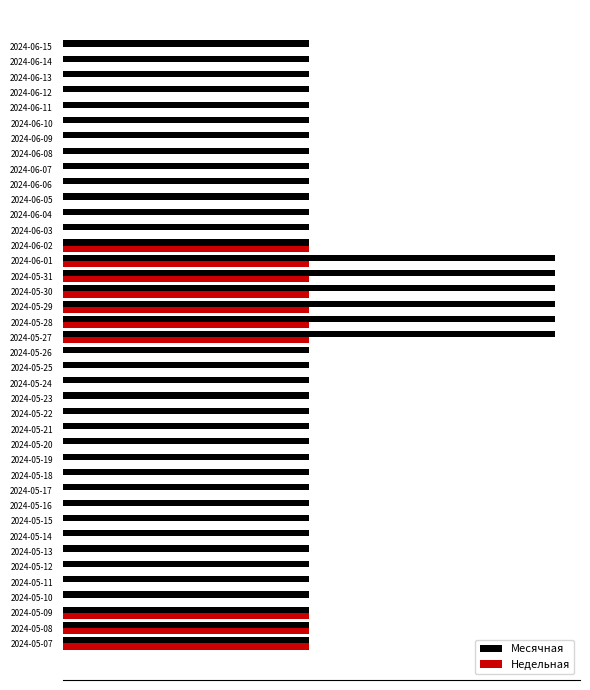

What are all the series names shown in the legend?

Месячная, Недельная